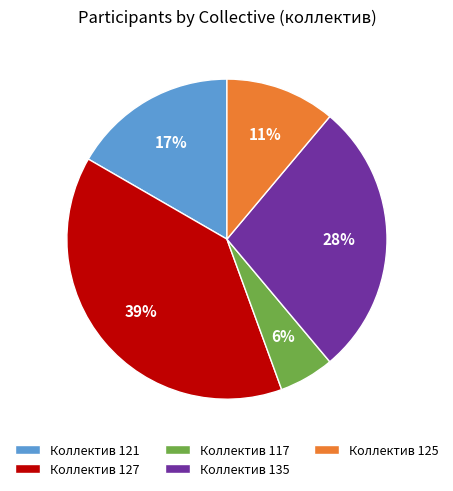

Rank the categories by value from highest to lowest.

Коллектив 127, Коллектив 135, Коллектив 121, Коллектив 125, Коллектив 117